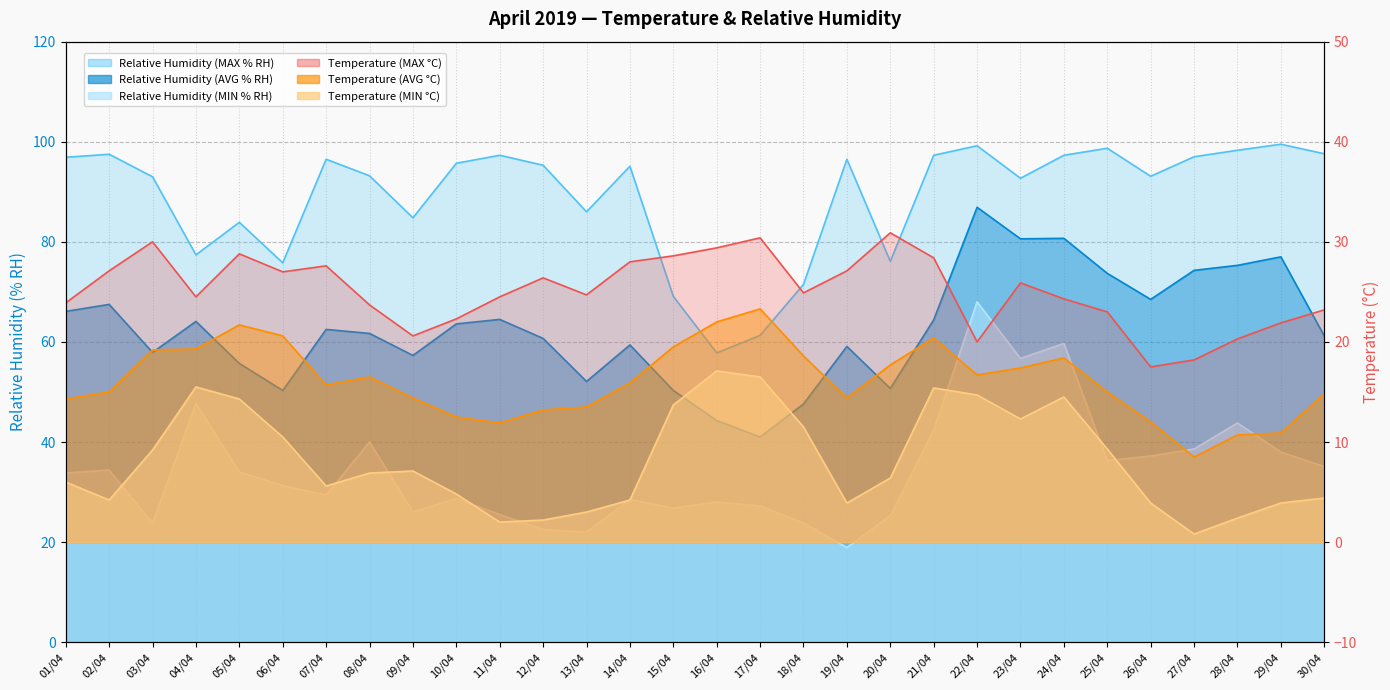

What is the difference between the Relative Humidity (MAX % RH) values at 01/04 and 25/04?

1.8